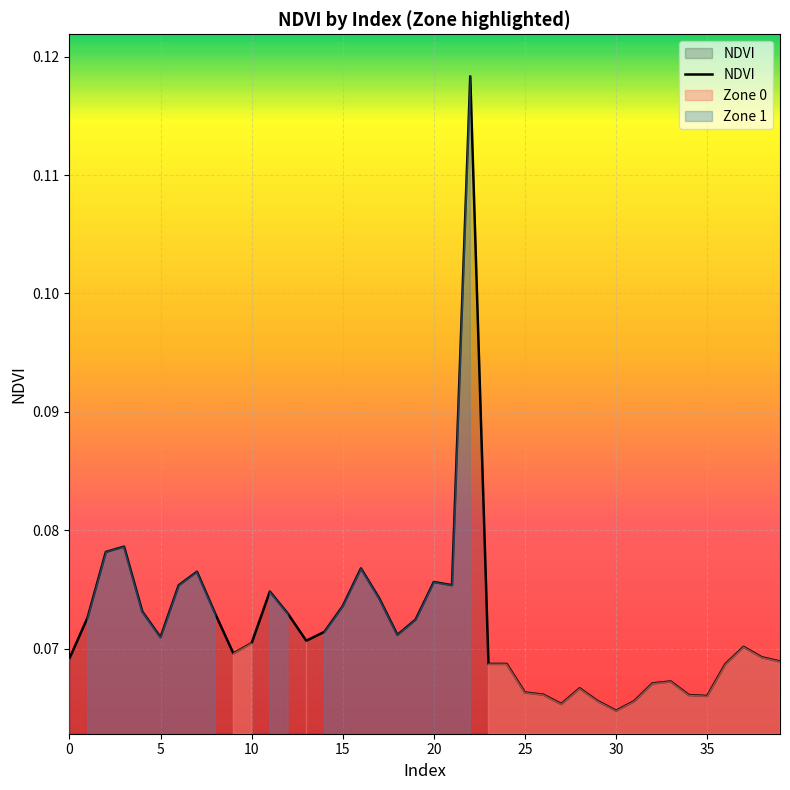

Reading left to right, transcribe all the data shown in this chart.

0.1	0.1	0.1	0.1	0.1	0.1	0.1	0.1	0.1	0.1	0.1	0.1	0.1	0.1	0.1	0.1	0.1	0.1	0.1	0.1	0.1	0.1	0.1	0.1	0.1	0.1	0.1	0.1	0.1	0.1	0.1	0.1	0.1	0.1	0.1	0.1	0.1	0.1	0.1	0.1